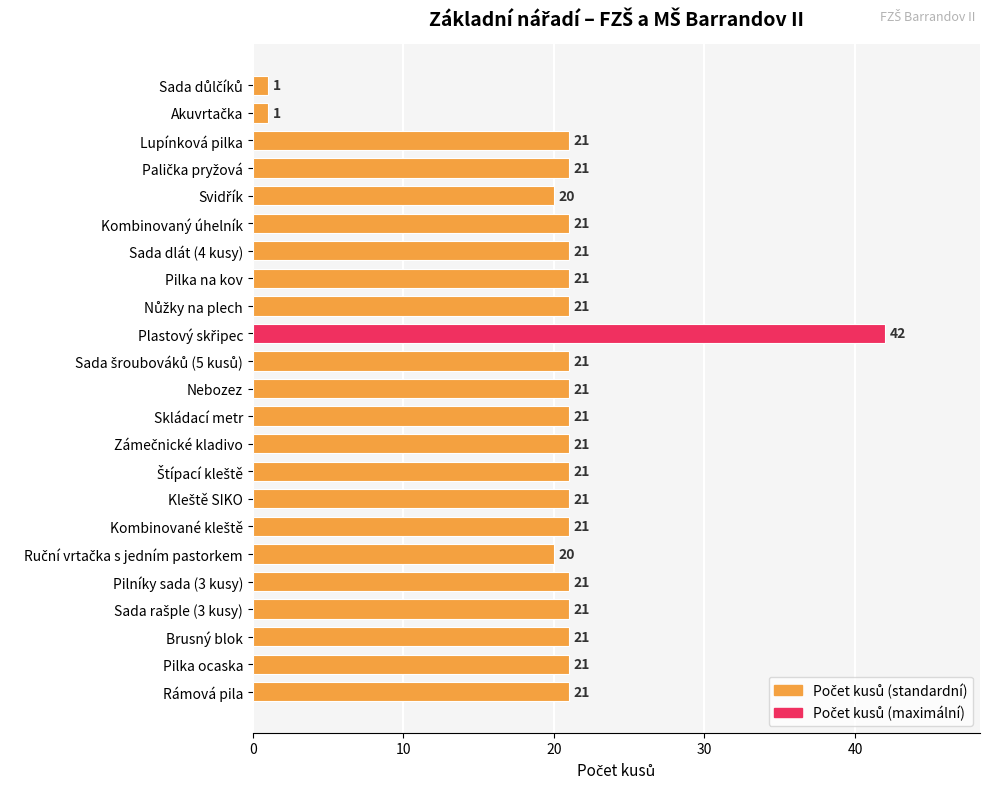

What is the greatest value displayed?

42